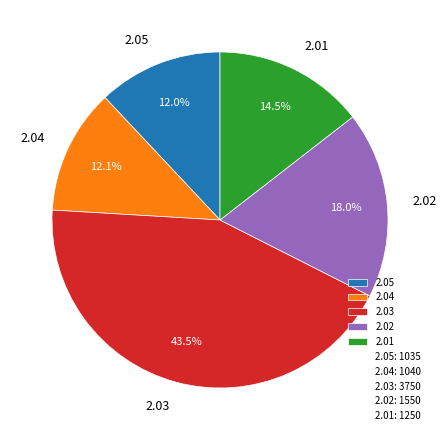

Does 2.03 represent more than half of the total?

No